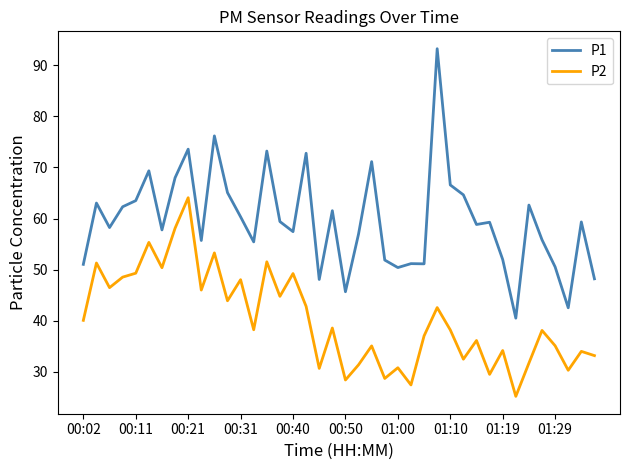

Which series has the widest spread of values?

P1